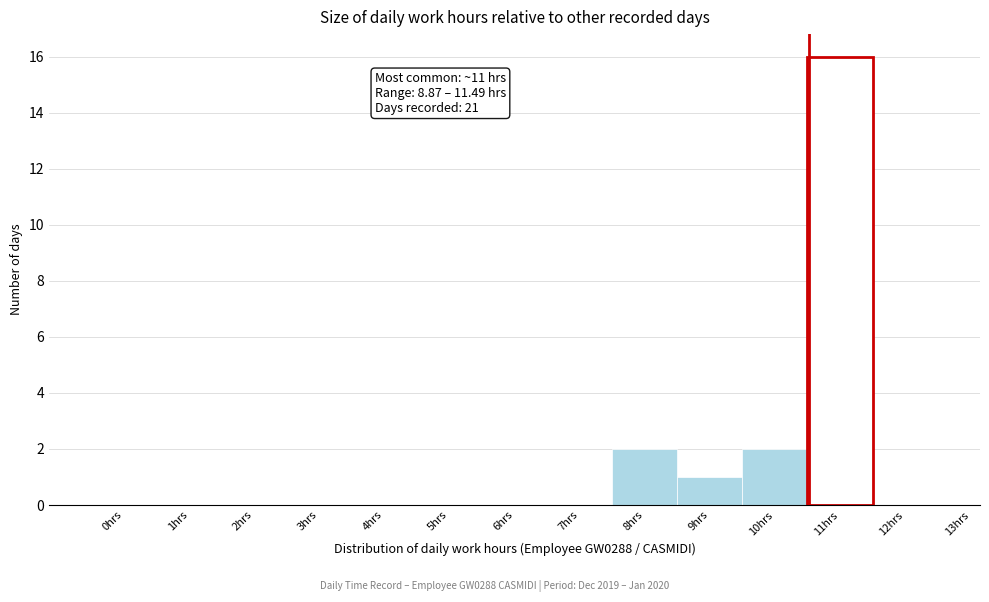

Reading left to right, list all the values displayed in this chart.

0hrs=0	1hrs=0	2hrs=0	3hrs=0	4hrs=0	5hrs=0	6hrs=0	7hrs=0	8hrs=2	9hrs=1	10hrs=2	11hrs=16	12hrs=0